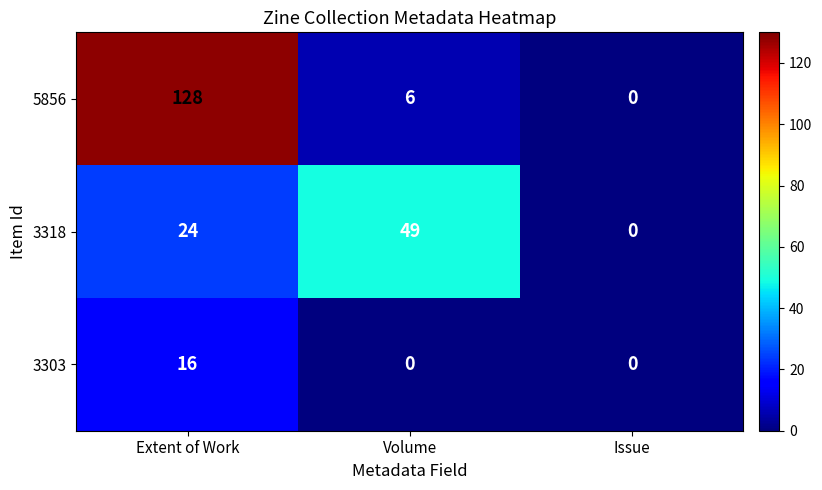

Which series has the widest spread of values?

5856